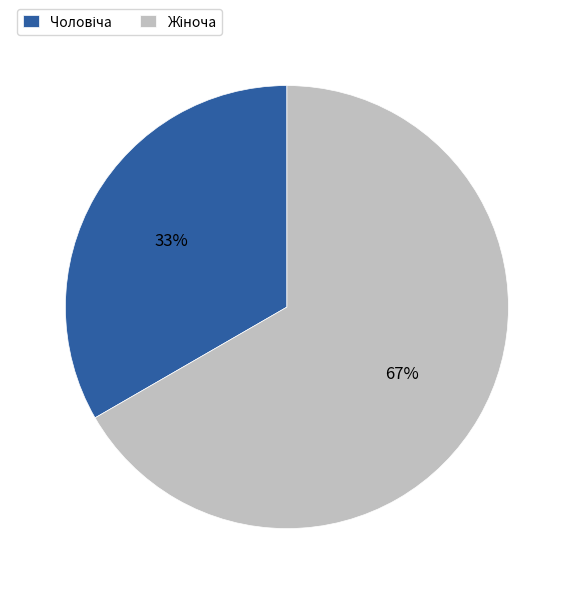

Is there any slice that represents more than half of the pie?

Yes